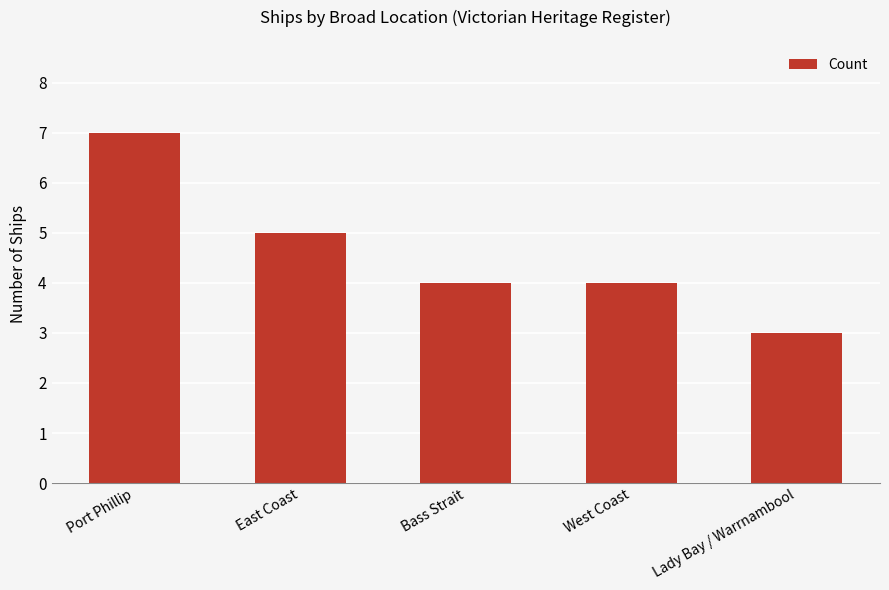

How many data points does each series have?

5